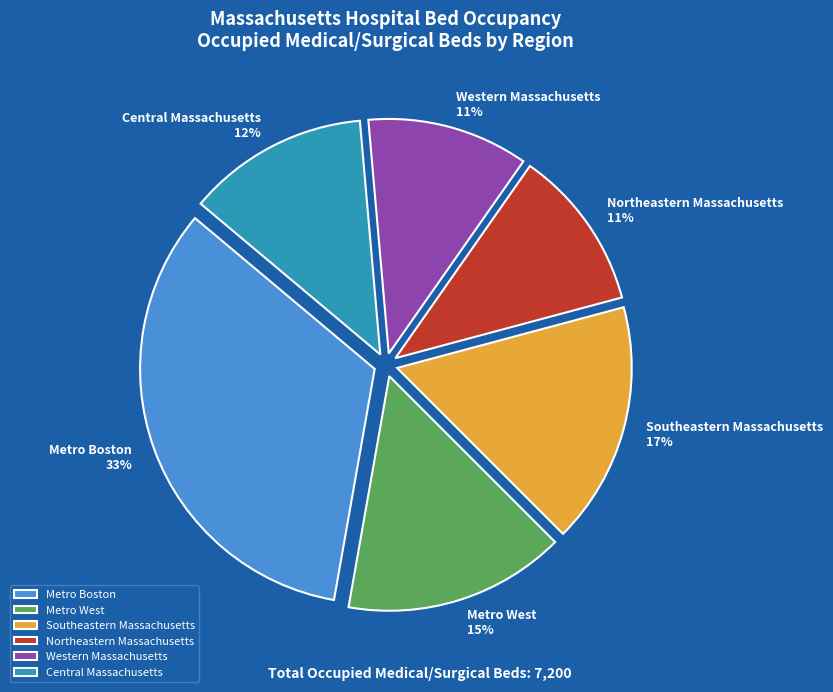

Is there a majority slice in this chart?

No